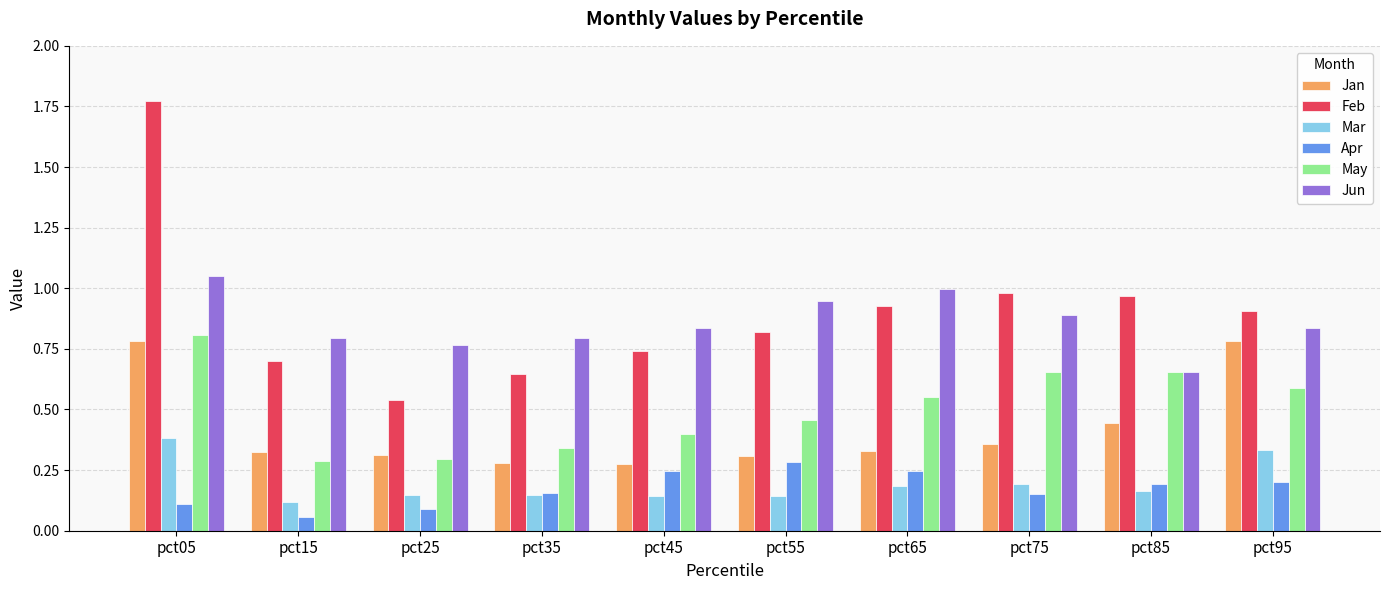

How many bars are there in each group?

6